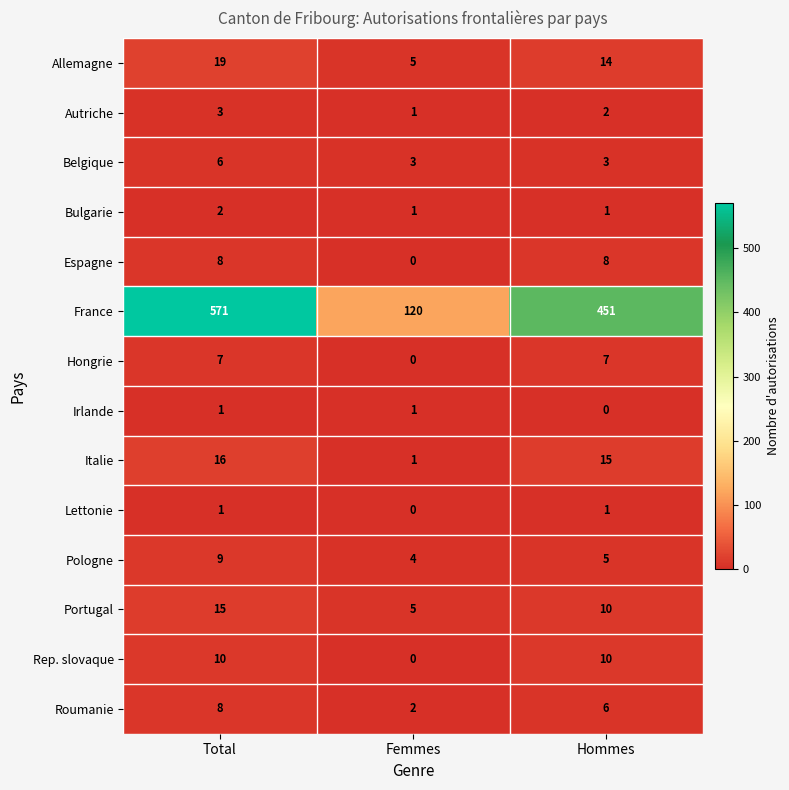

Which series has the widest spread of values?

France